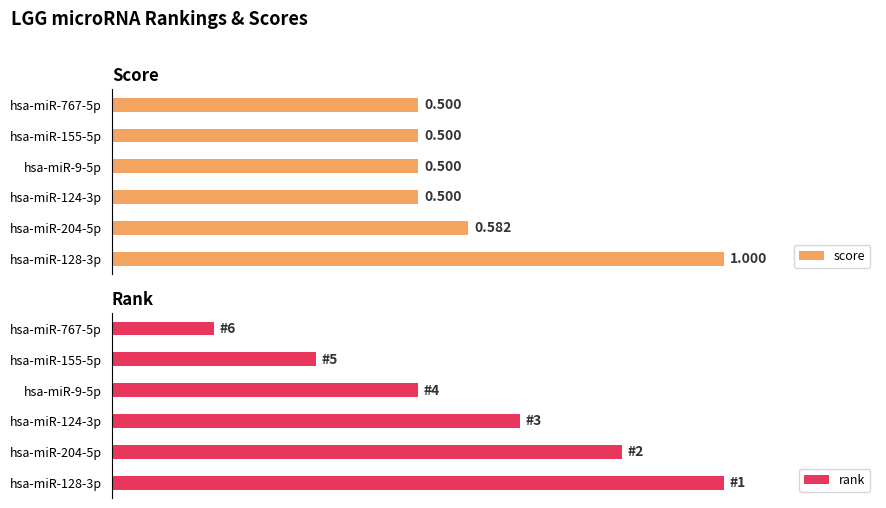

What is the difference between the score values at hsa-miR-128-3p and hsa-miR-155-5p?

0.5